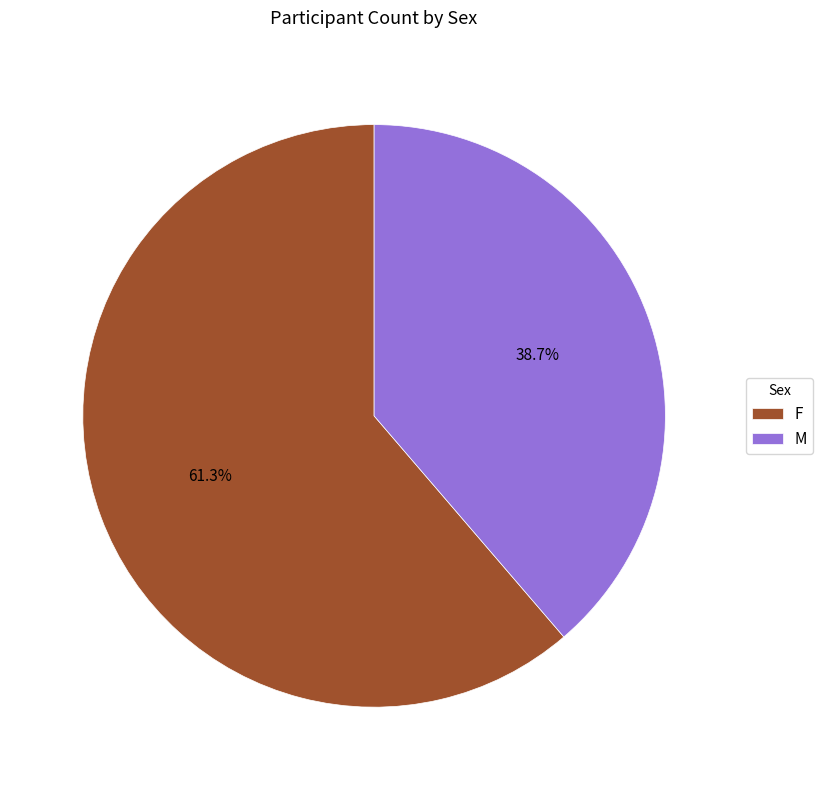

What is the total percentage of F and M?

100.0%